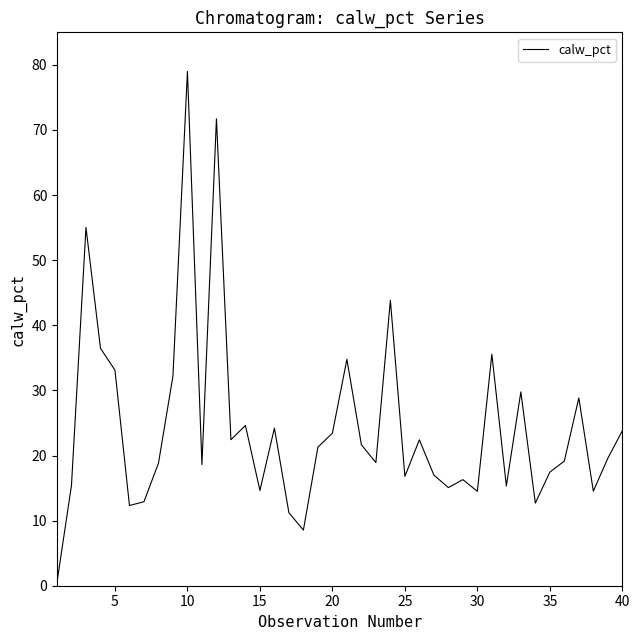

Which category has the highest value across all series?

10